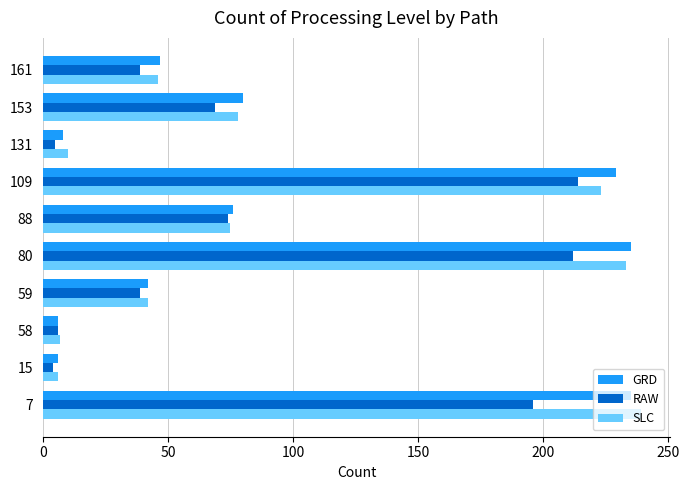

What is the sum of the SLC values at 88 and 161?

121